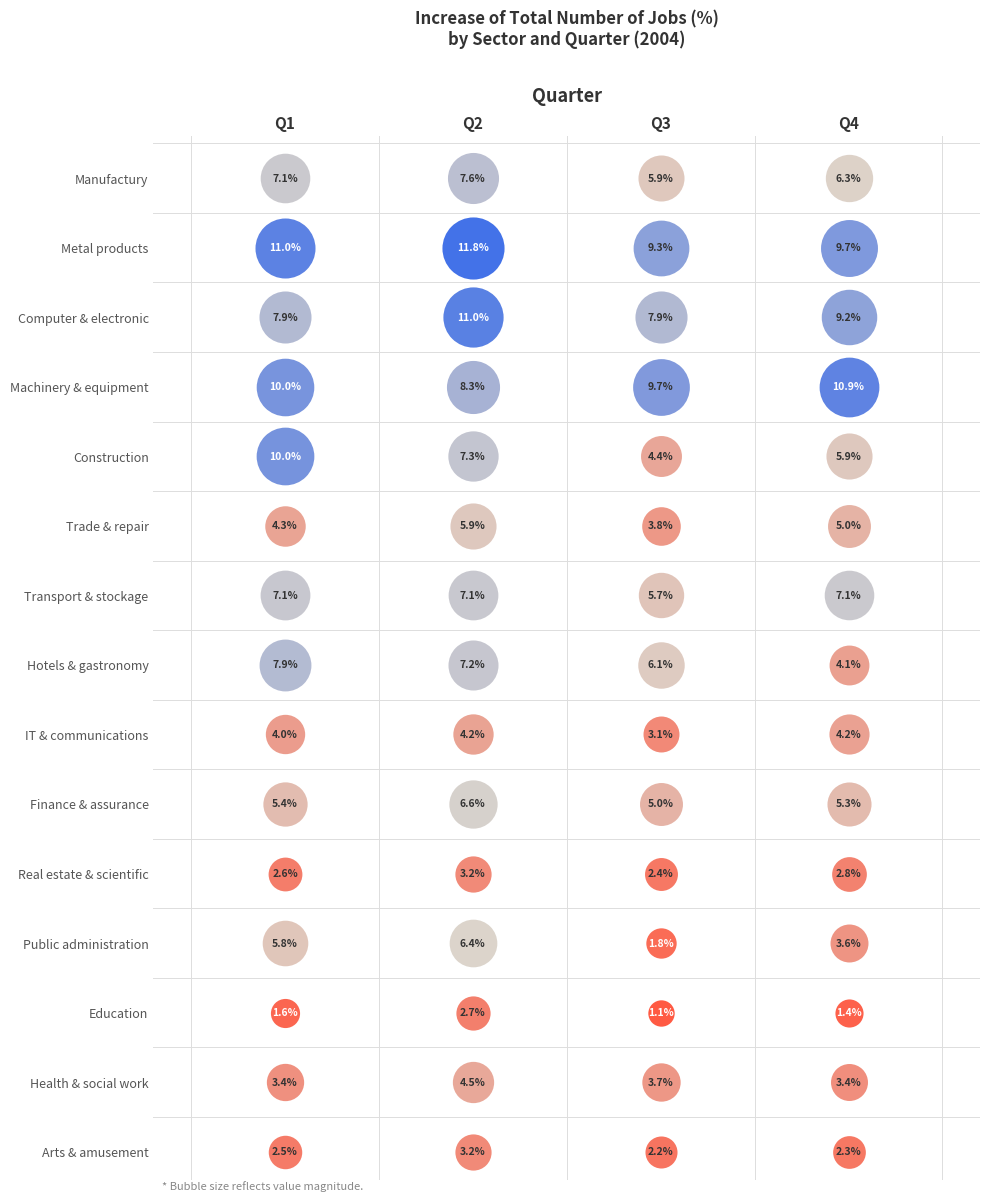

Reading right to left, extract all data points from this chart.

Manufactury: 3=6.3	2=5.9	1=7.6	0=7.1
Metal products: 3=9.7	2=9.3	1=11.8	0=11.0
Computer & electronic: 3=9.2	2=7.9	1=11.0	0=7.9
Machinery & equipment: 3=10.9	2=9.7	1=8.3	0=10.0
Construction: 3=5.9	2=4.4	1=7.3	0=10.0
Trade & repair: 3=5.0	2=3.8	1=5.9	0=4.3
Transport & stockage: 3=7.1	2=5.7	1=7.1	0=7.1
Hotels & gastronomy: 3=4.1	2=6.1	1=7.2	0=7.9
IT & communications: 3=4.2	2=3.1	1=4.2	0=4.0
Finance & assurance: 3=5.3	2=5.0	1=6.6	0=5.4
Real estate & scientific: 3=2.8	2=2.4	1=3.2	0=2.6
Public administration: 3=3.6	2=1.8	1=6.4	0=5.8
Education: 3=1.4	2=1.1	1=2.7	0=1.6
Health & social work: 3=3.4	2=3.7	1=4.5	0=3.4
Arts & amusement: 3=2.3	2=2.2	1=3.2	0=2.5